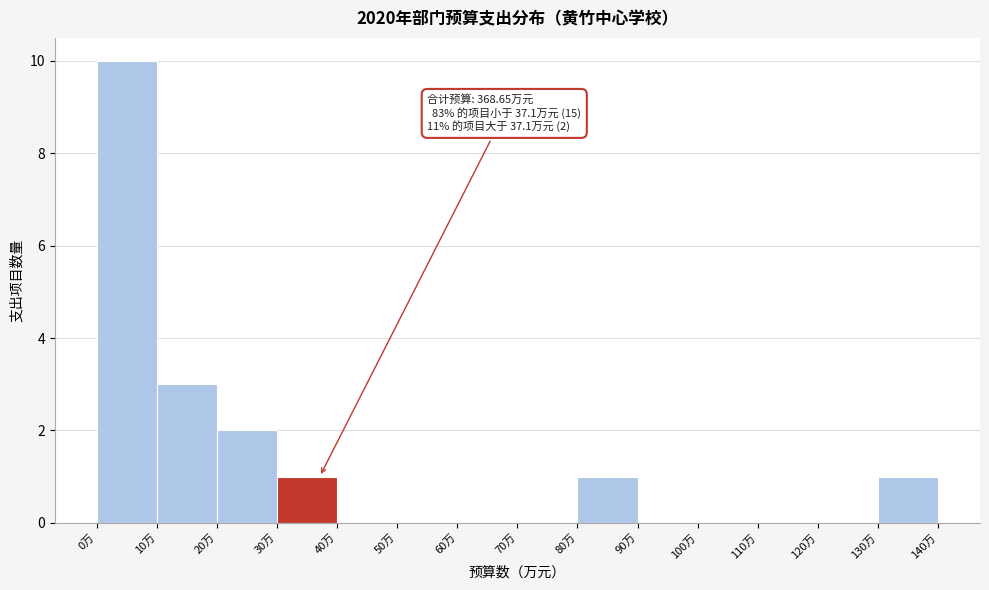

Over which range of the x-axis is the bar tallest?

0 to 10